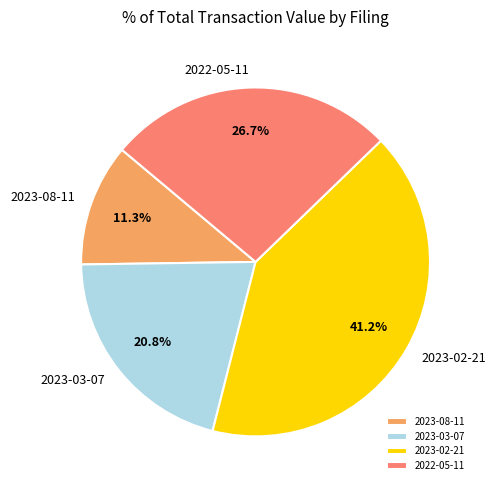

How many segments does this pie chart have?

4